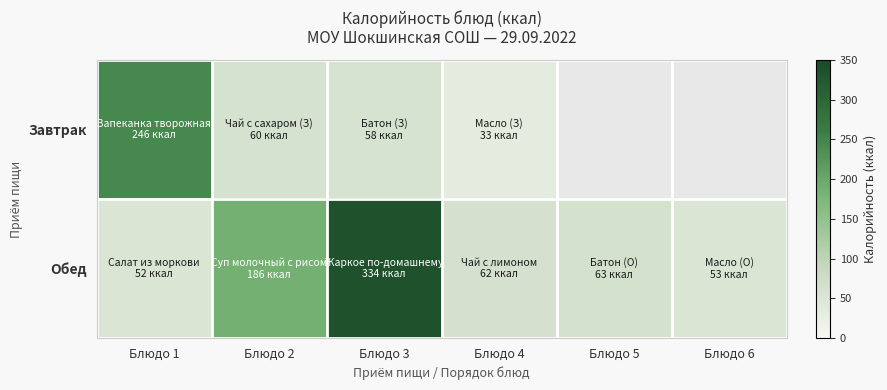

The Обед series shows 53.0 at Блюдо 6. True or false?

True